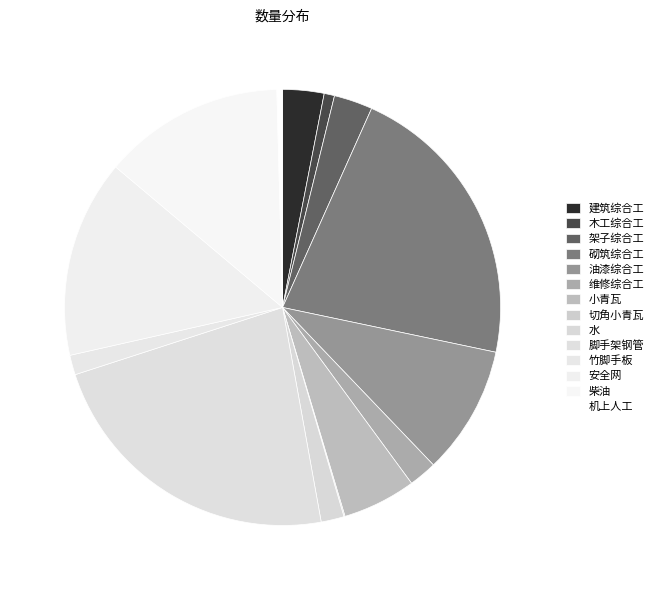

Which slice is the largest?

脚手架钢管